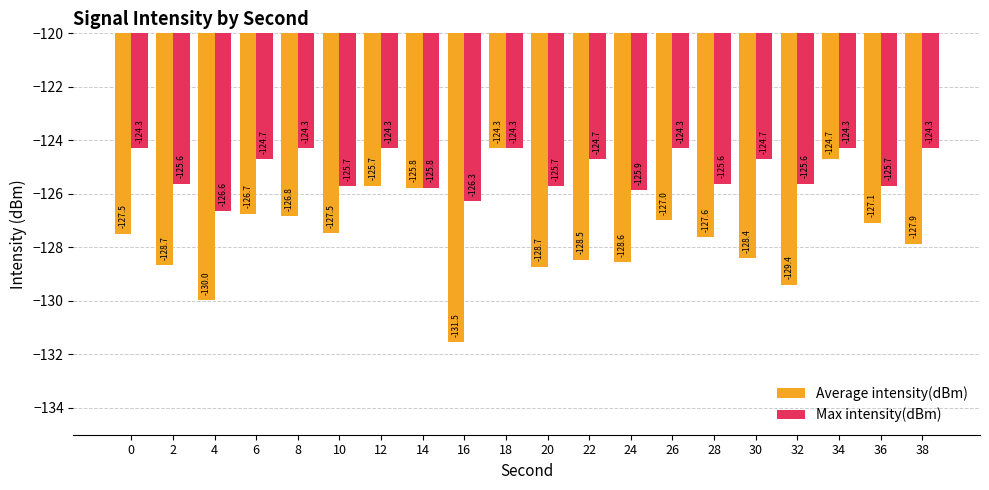

The value of Average intensity(dBm) at 6 is -126.7. True or false?

True